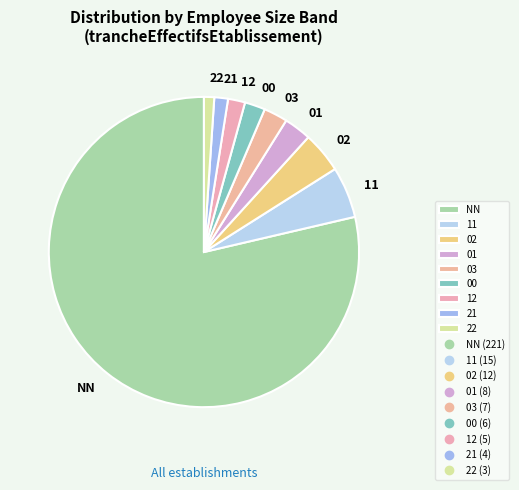

What is the largest slice in the pie chart?

NN